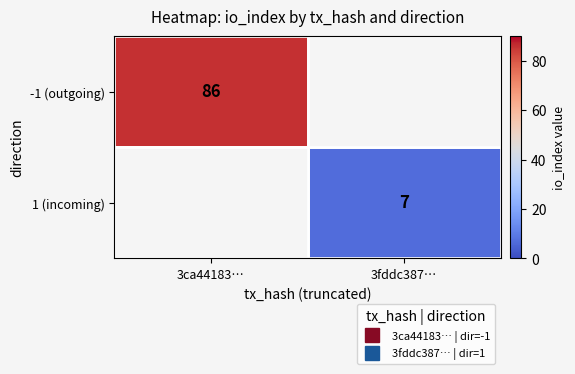

Which label corresponds to the smallest value in the chart?

3fddc387…